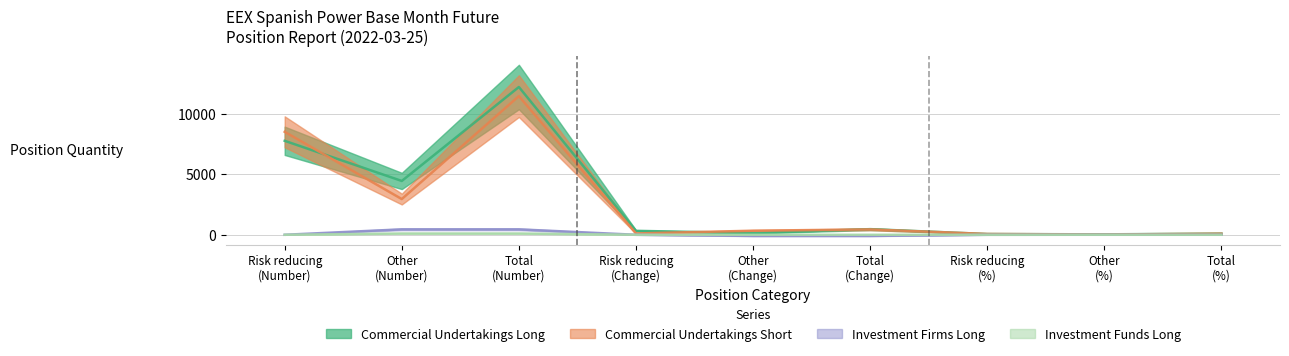

Which has a higher value, Other
(%) or Total
(%)?

Total
(%)